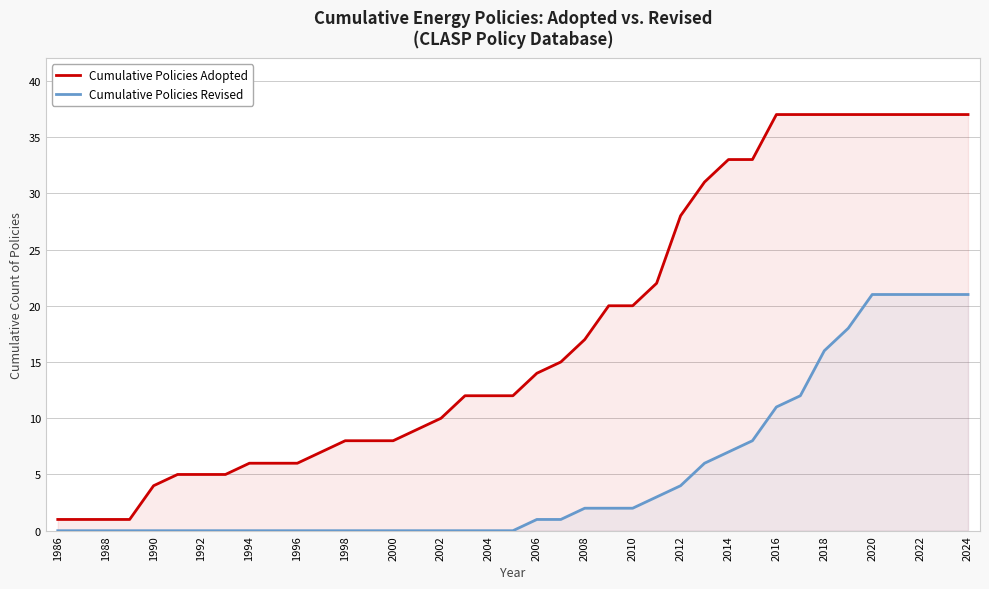

What is the greatest value displayed?

37